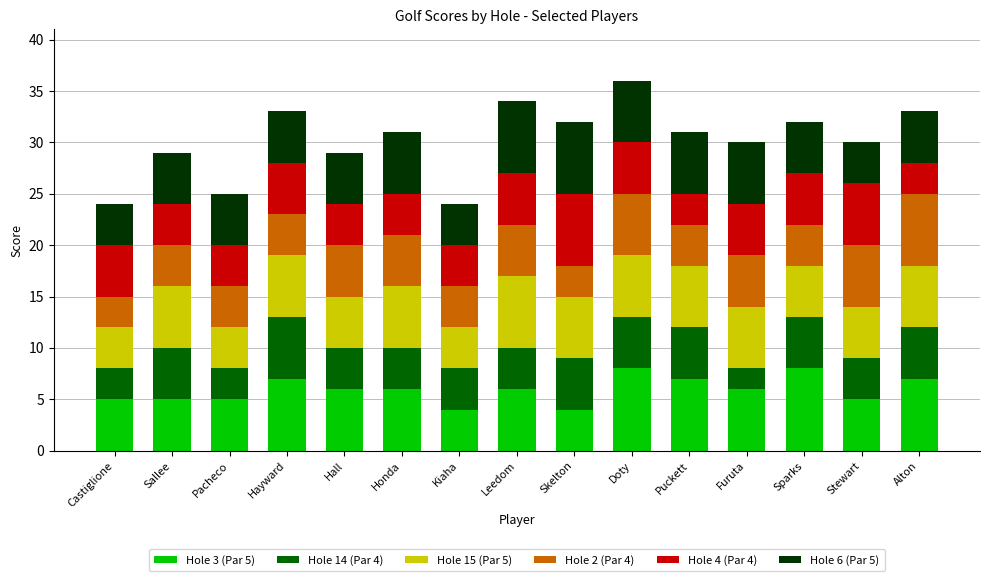

True or false: Hole 3 (Par 5) has a value of 7 at Stewart.

False